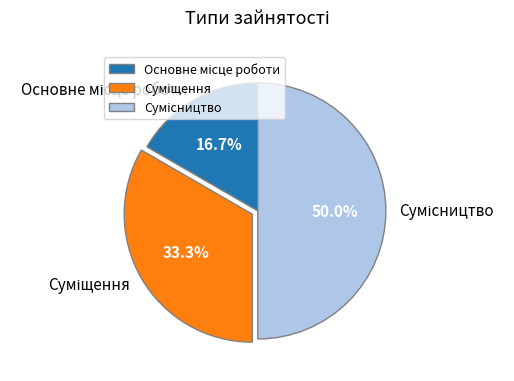

How many slices are in this pie chart?

3